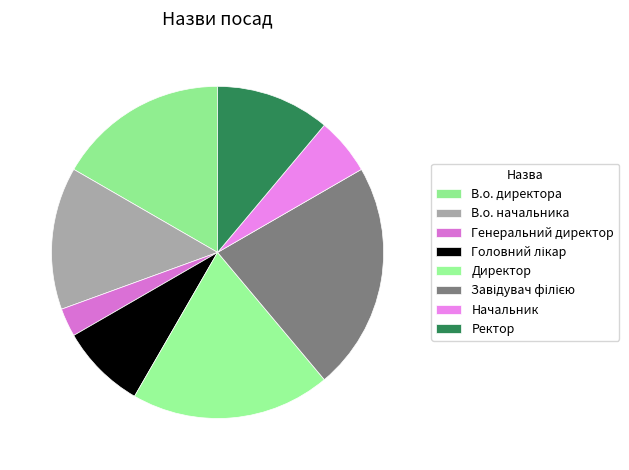

What is the largest slice in the pie chart?

Завідувач філією